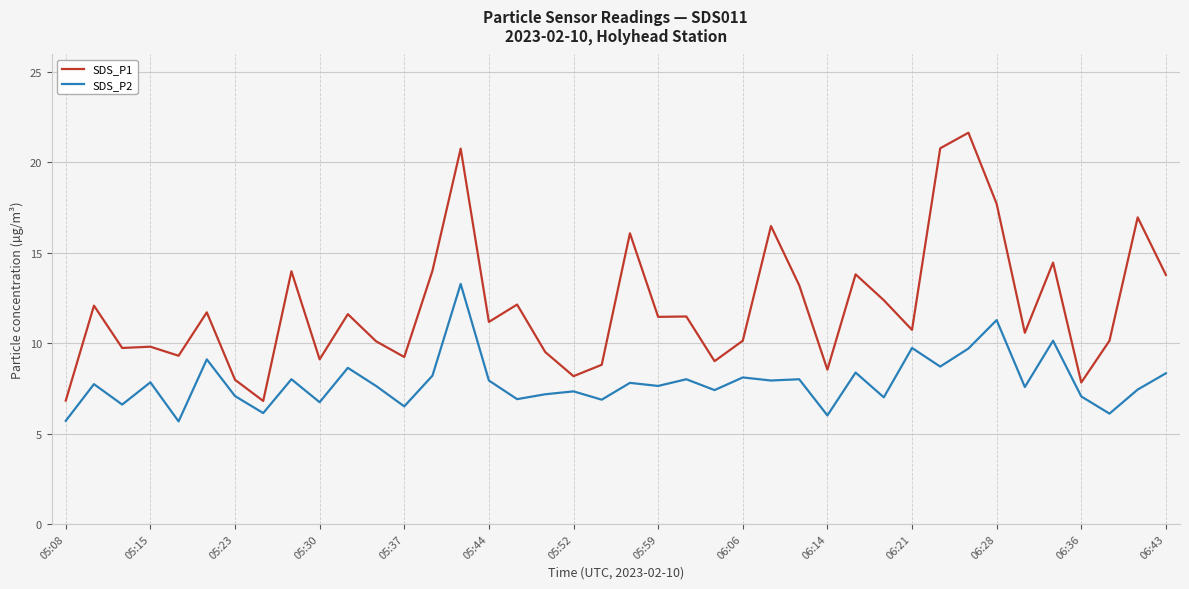

List the series in order of their peak value, highest first.

SDS_P1, SDS_P2